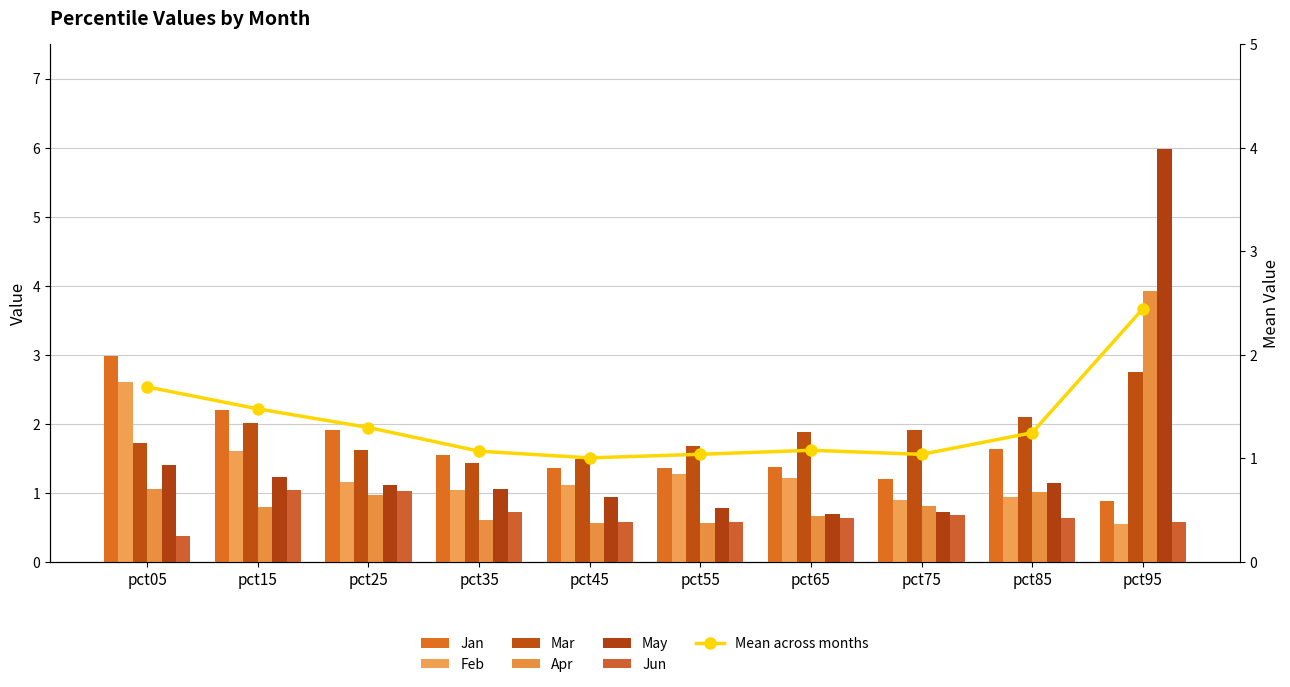

What is the total value across all series at pct55?

6.2